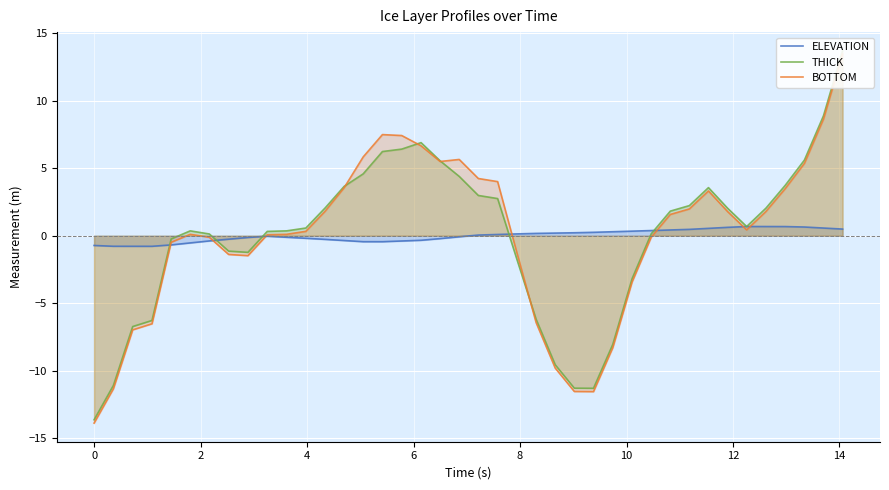

What is the minimum value for ELEVATION?

-0.8